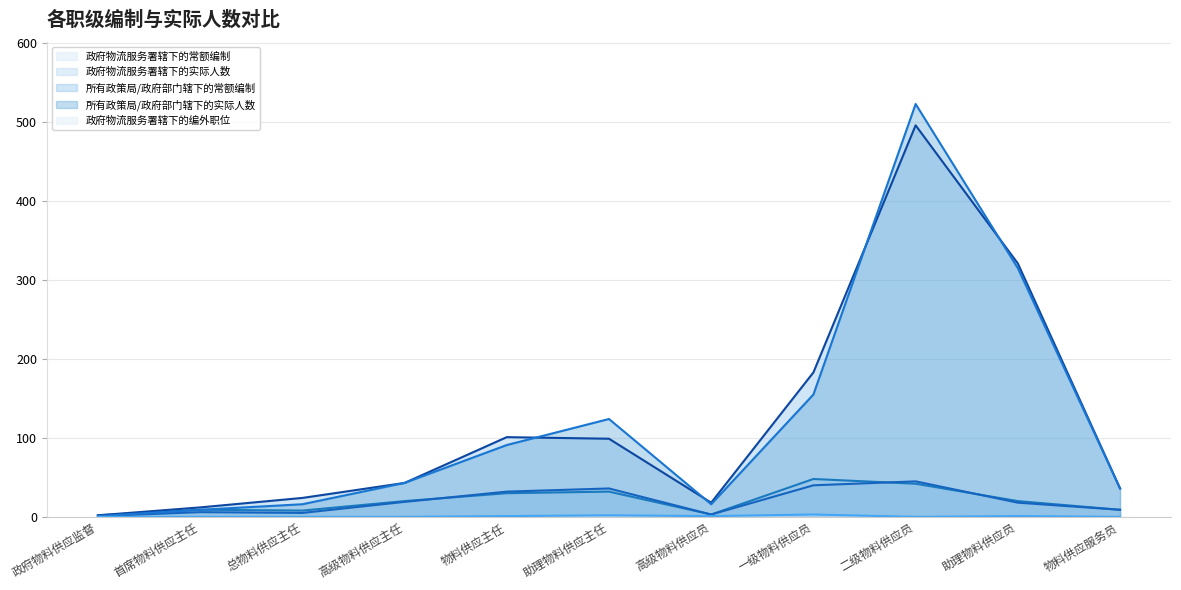

How many distinct data groups are displayed?

5